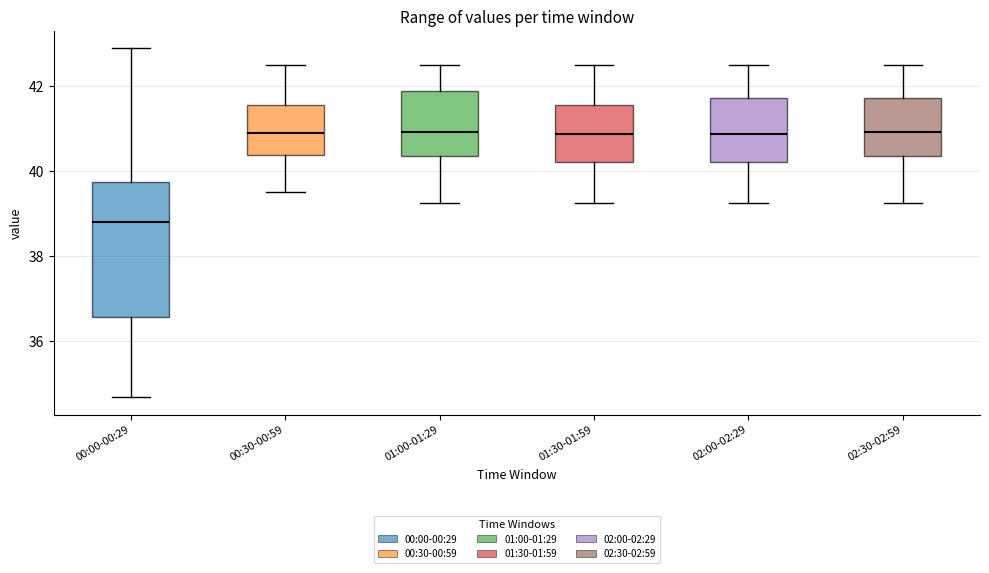

Reading left to right, read every box against the y-axis: the position of its median line, the range the box covers, and the ends of its whiskers. The values are not printed on the chart, so give them approximately, as read against the axis.

00:00-00:29: median 38.8, box 36.6 to 39.8, whiskers 34.6 to 42.8
00:30-00:59: median 41.0, box 40.4 to 41.6, whiskers 39.6 to 42.6
01:00-01:29: median 41.0, box 40.4 to 41.8, whiskers 39.2 to 42.6
01:30-01:59: median 40.8, box 40.2 to 41.6, whiskers 39.2 to 42.6
02:00-02:29: median 40.8, box 40.2 to 41.8, whiskers 39.2 to 42.6
02:30-02:59: median 41.0, box 40.4 to 41.8, whiskers 39.2 to 42.6